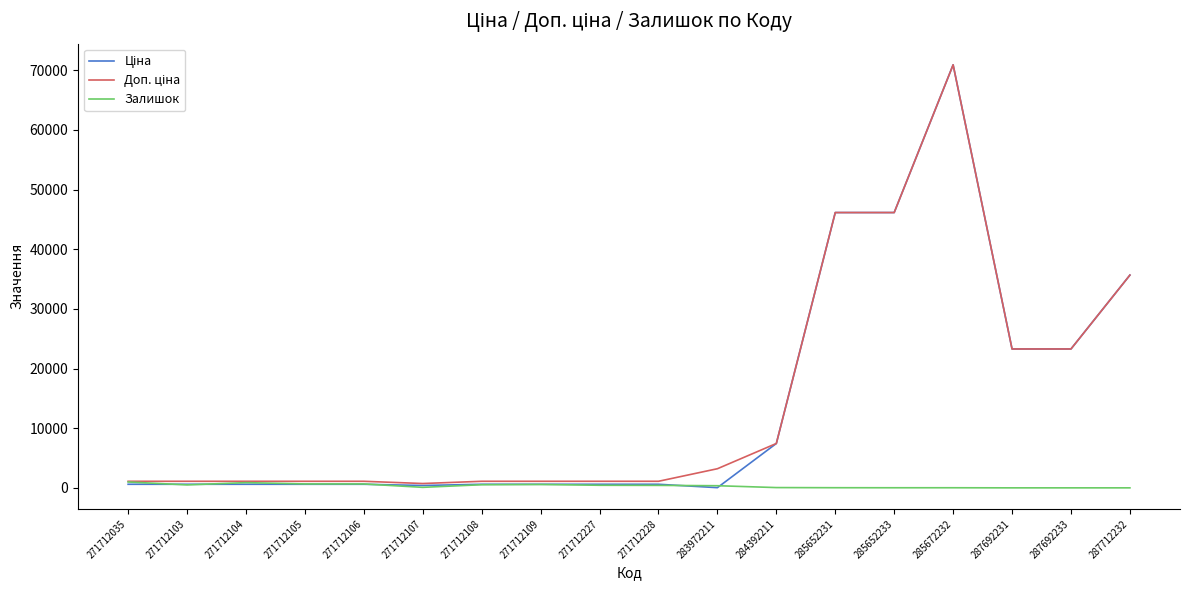

At which category is the sum across all series the highest?

285672232